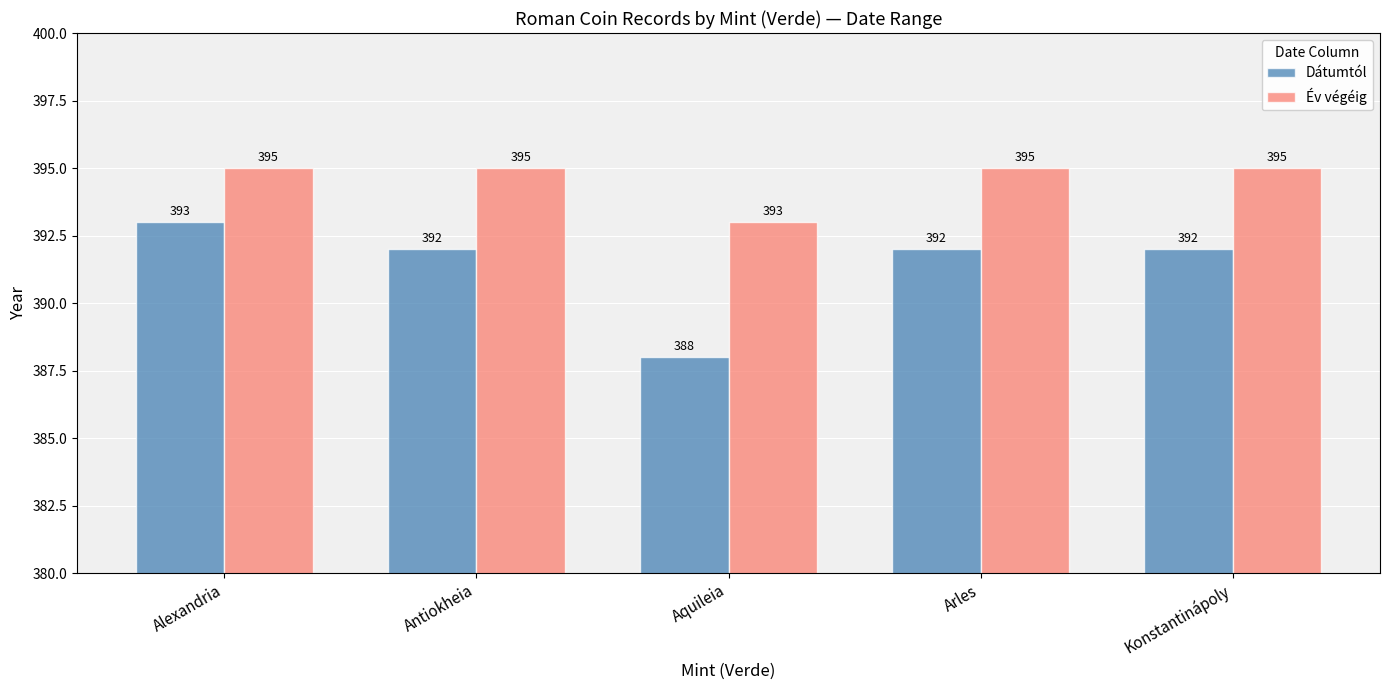

List the series in order of their peak value, lowest first.

Dátumtól, Év végéig